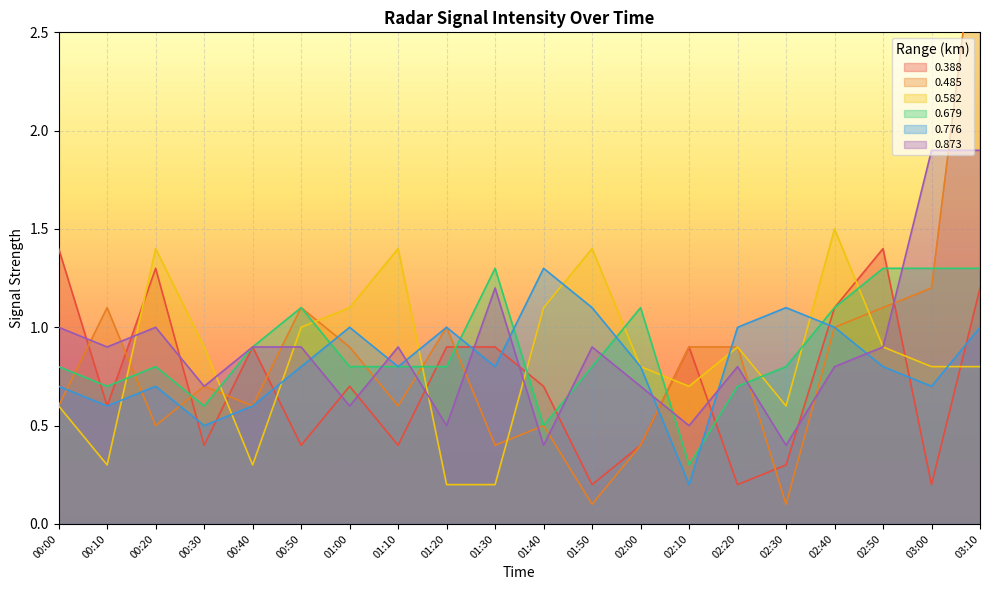

What are all the series names shown in the legend?

0.388, 0.485, 0.582, 0.679, 0.776, 0.873